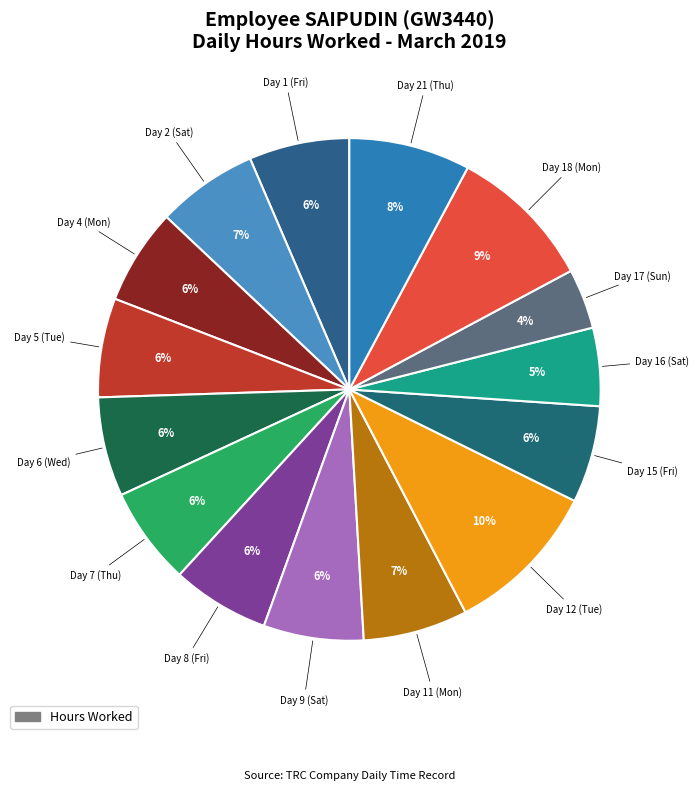

Which slice is the smallest?

Day 17 (Sun)